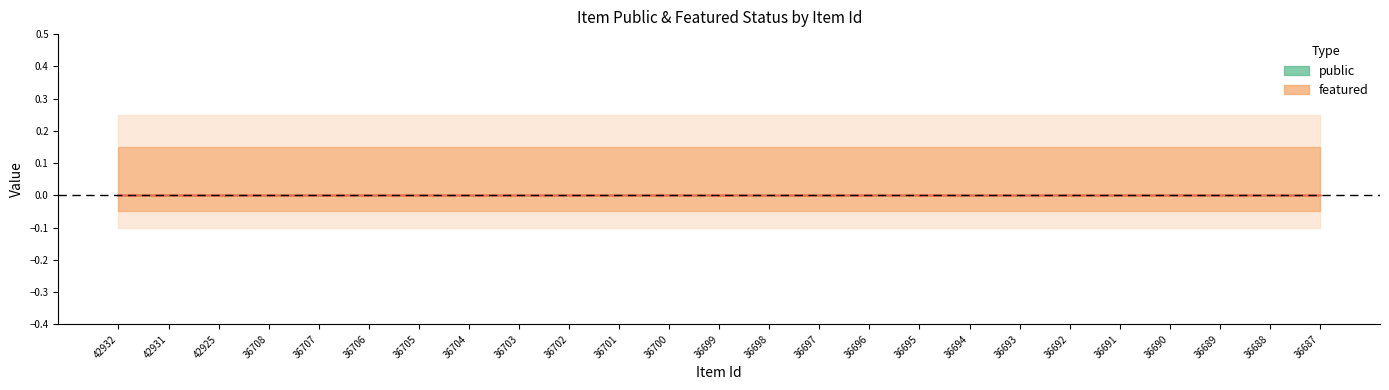

True or false: featured has more than 1 points higher than both neighbors.

False